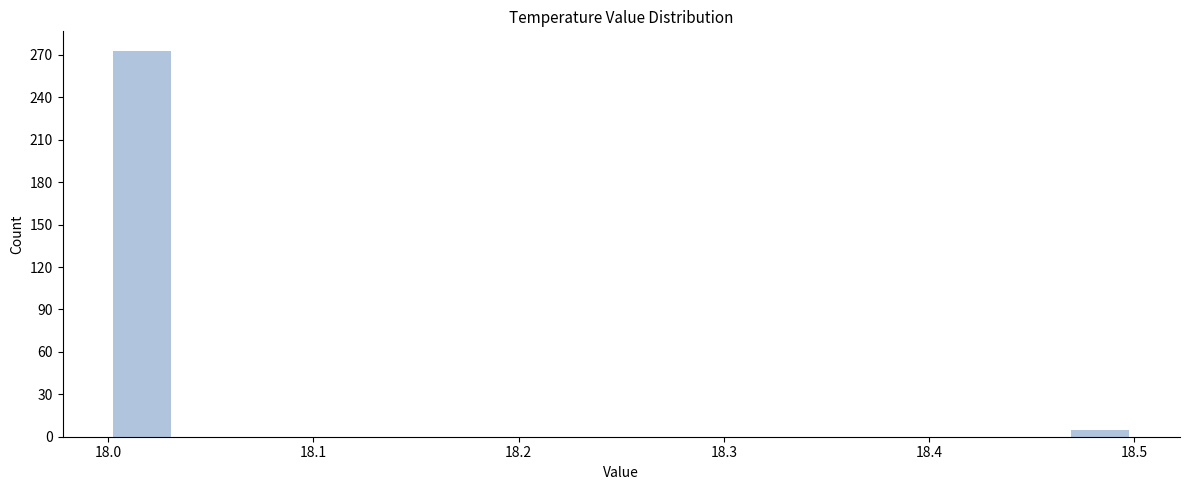

Read against the x-axis, roughly where is the centre of the tallest bar?

18.02